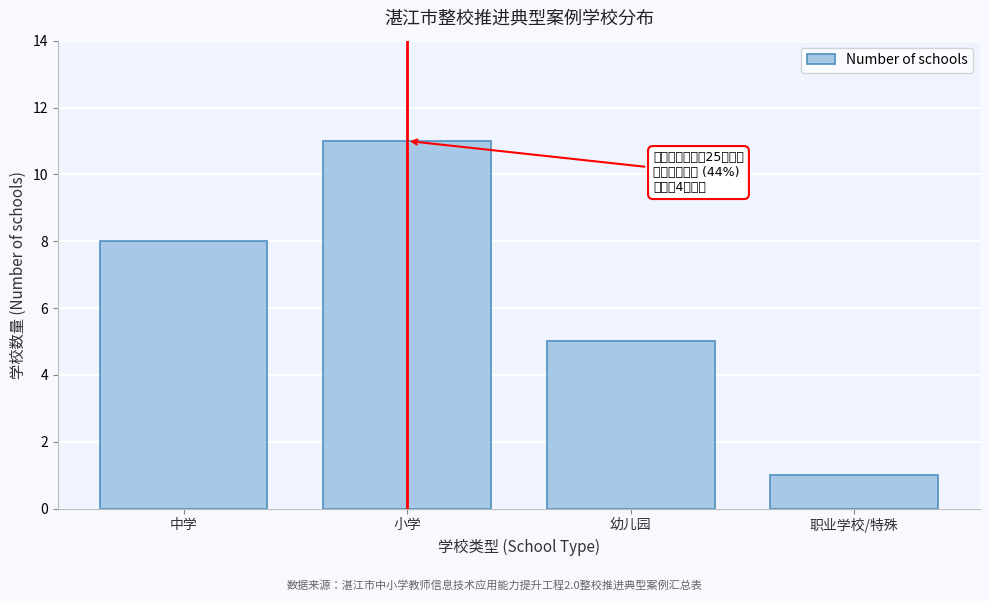

Reading right to left, what are all the values shown in this chart?

1	5	11	8